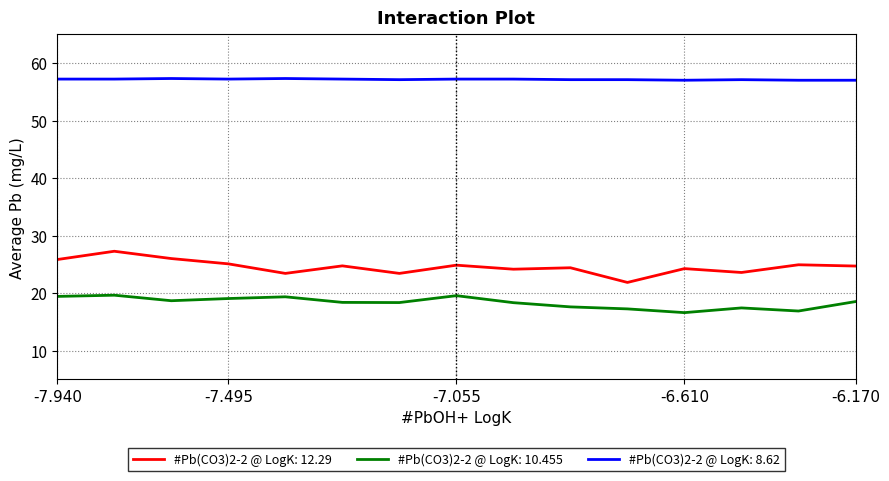

Rank the series by their average value, from highest to lowest.

#Pb(CO3)2-2 @ LogK: 8.62, #Pb(CO3)2-2 @ LogK: 12.29, #Pb(CO3)2-2 @ LogK: 10.455